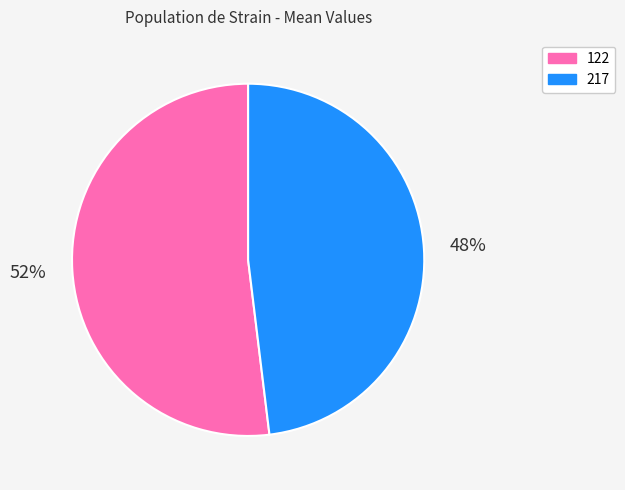

Approximately how many times larger is the value at 217 compared to 122?

0.9